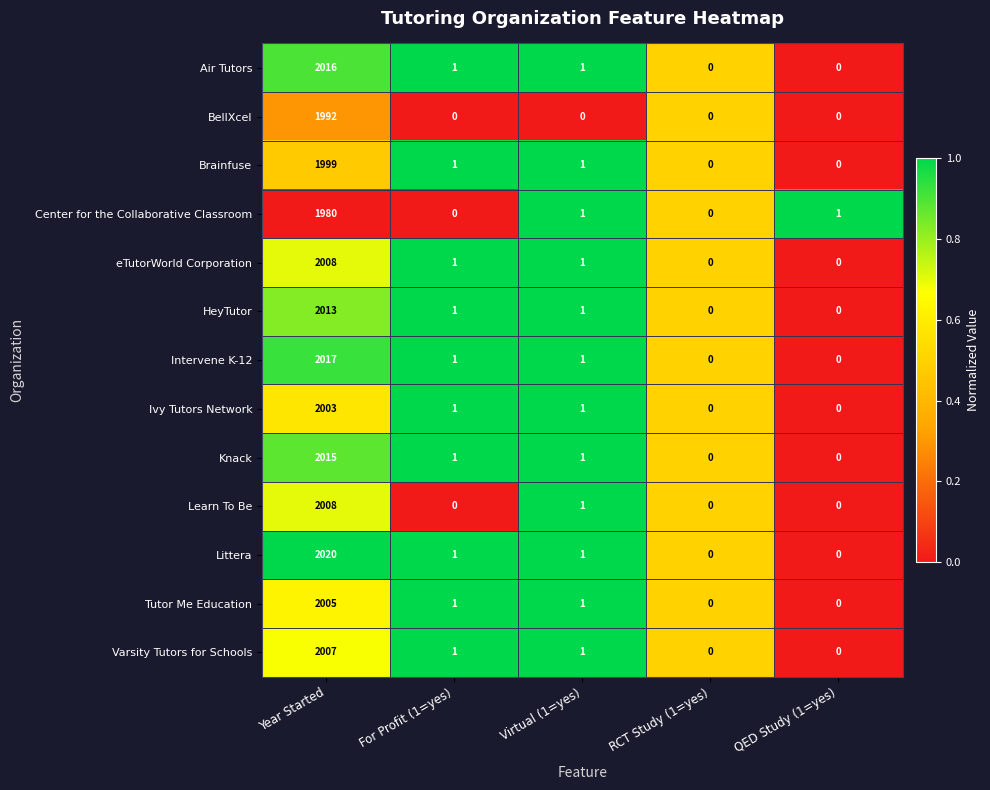

True or false: HeyTutor has a value of 2013 at Year Started.

True